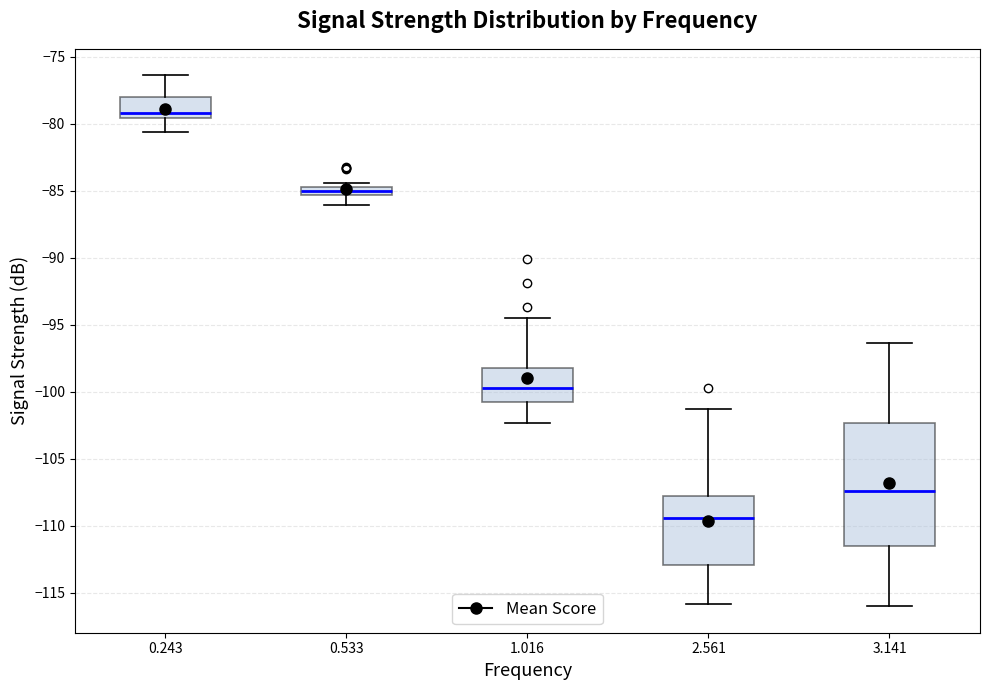

Where does the lower whisker of the box at x = 1.016 end on the y-axis? The values are not printed on the chart, so give them approximately, as read against the axis.

-102.5